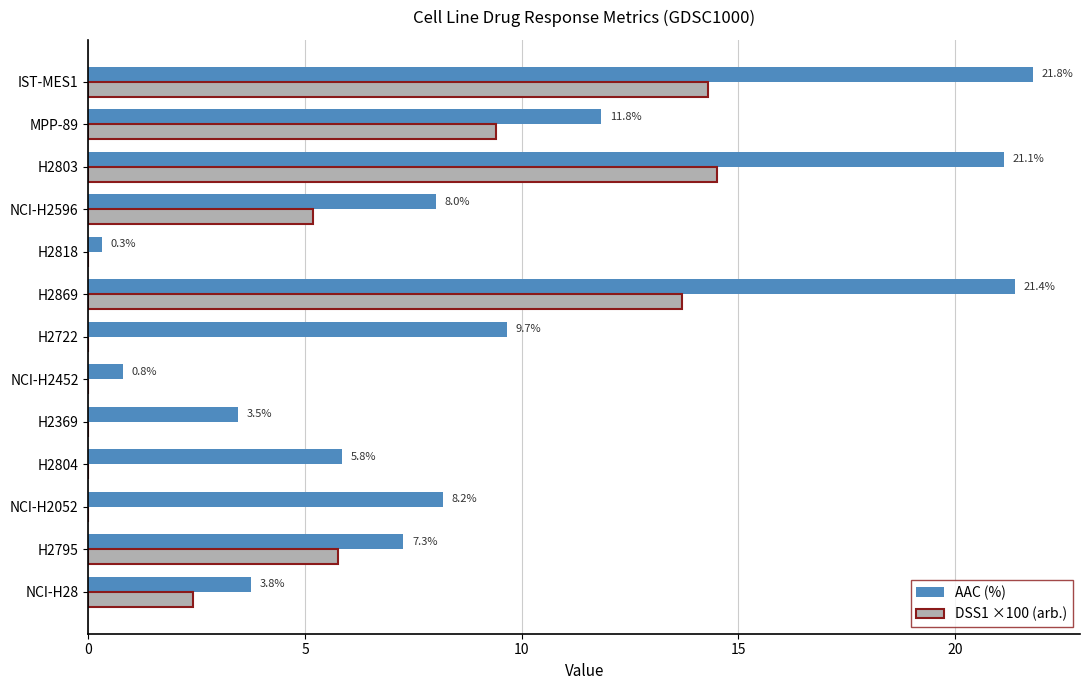

At which label does DSS1 ×100 (arb.) reach its peak?

H2803